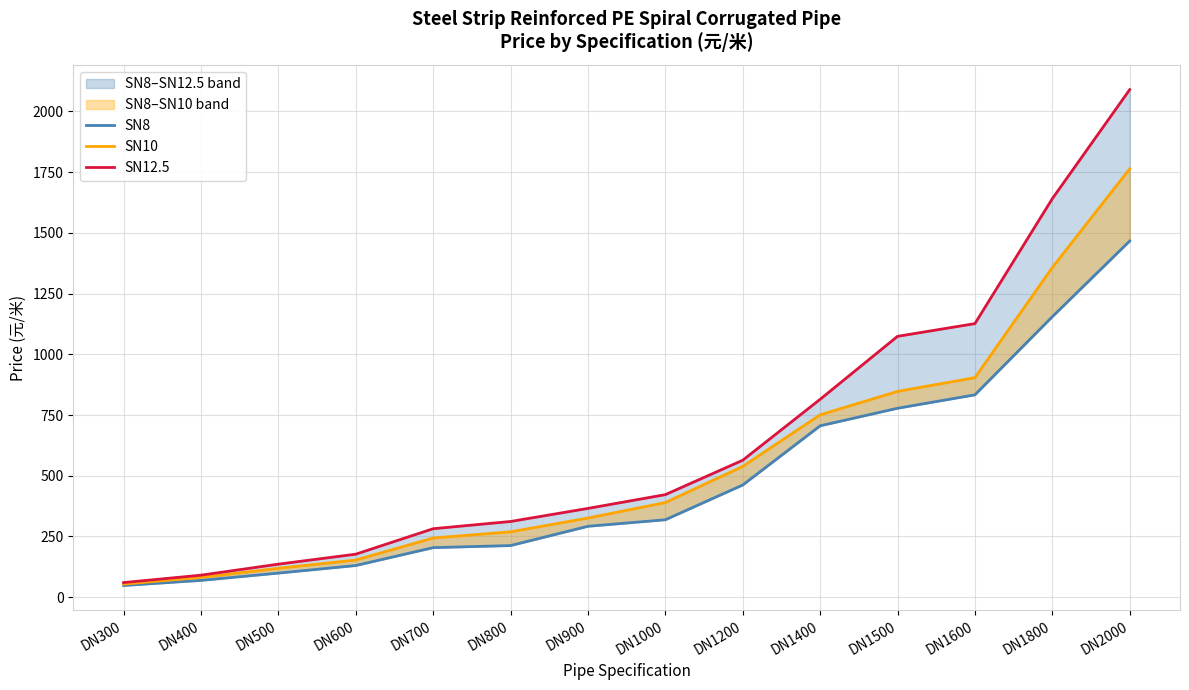

Between DN400 and DN1500, which series saw the biggest shift?

SN12.5